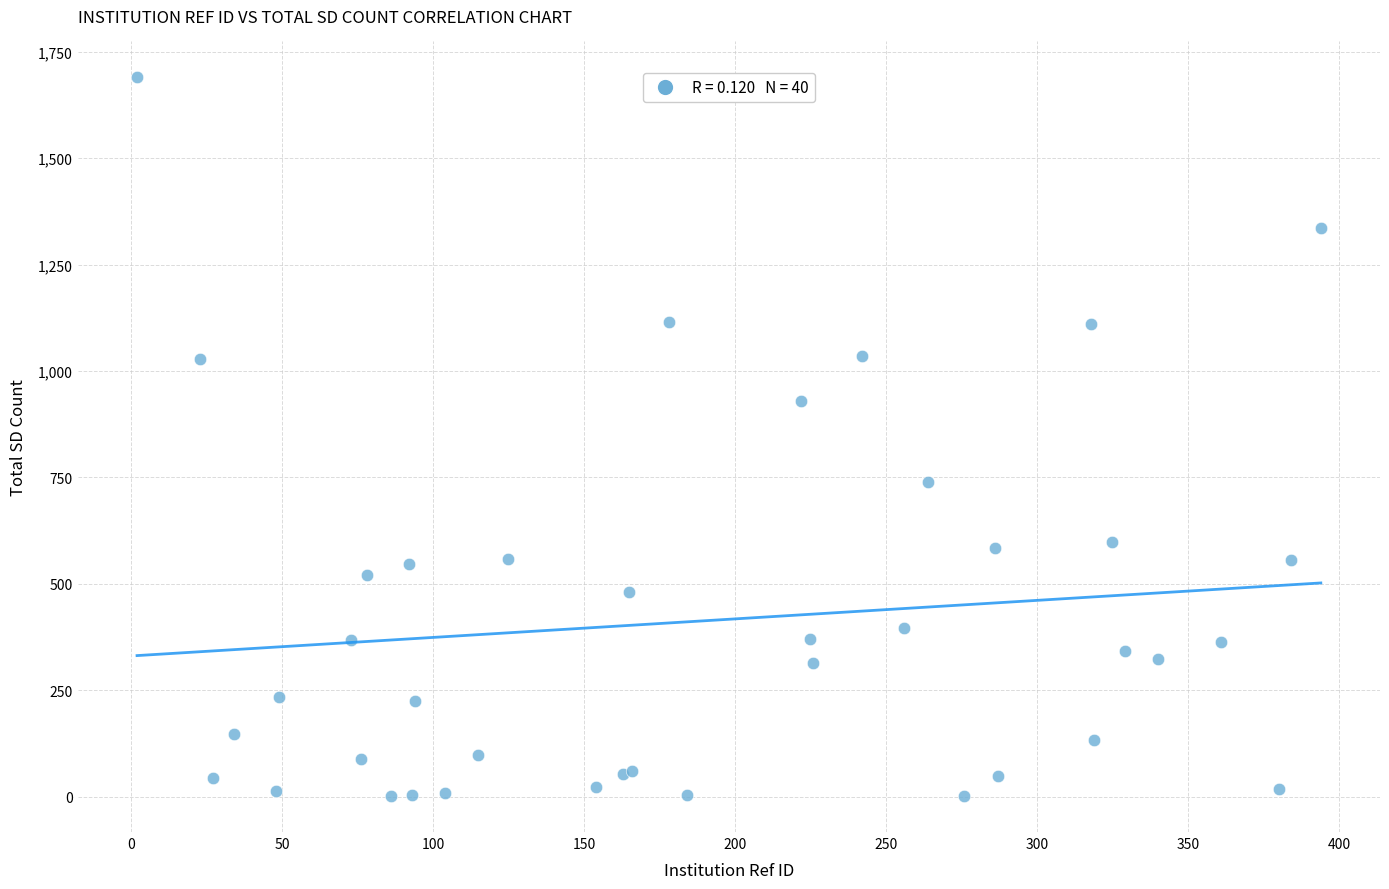

What Y value in the scatter plot is closest to 845?

930